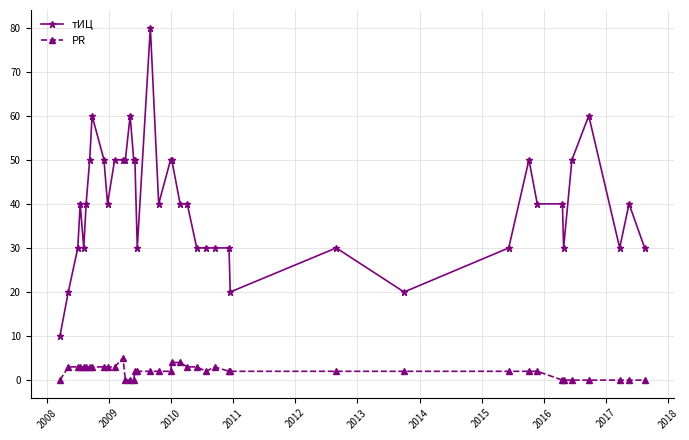

What is the difference between the maximum and minimum values in the PR series?

5